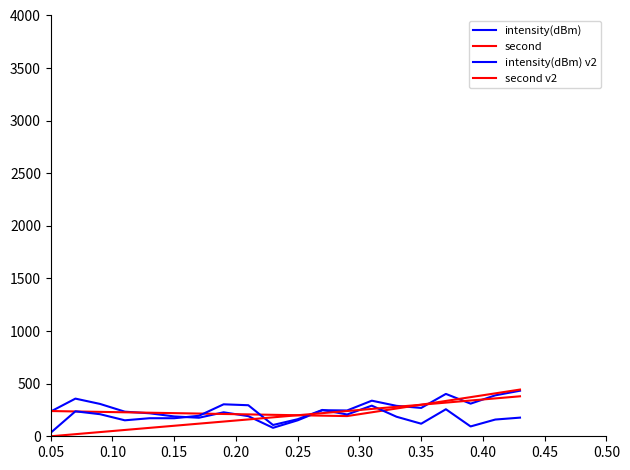

Reading left to right, extract all data points from this chart.

intensity(dBm): 235.3	358.0	307.3	233.9	218.7	188.6	176.1	227.9	191.4	80.4	151.7	247.8	245.3	338.4	289.3	269.6	402.7	310.2	389.3	432.9
second: 240.0	236.0	232.0	228.0	224.0	220.0	216.0	212.0	208.0	204.0	200.0	196.0	192.0	228.0	264.0	300.0	336.0	372.0	408.0	444.0
intensity(dBm) v2: 33.8	237.3	209.7	151.8	171.6	171.5	194.8	303.9	295.1	107.3	162.3	250.4	207.1	291.2	185.8	119.5	257.0	93.6	159.1	177.2
second v2: 0.0	20.0	40.0	60.0	80.0	100.0	120.0	140.0	160.0	180.0	200.0	220.0	240.0	260.0	280.0	300.0	320.0	340.0	360.0	380.0